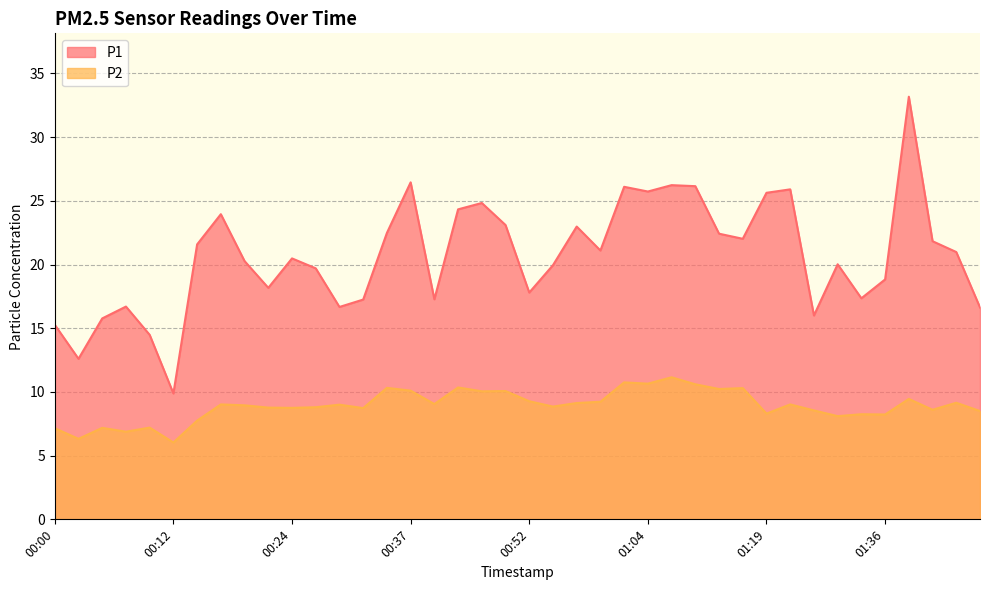

What is the spread (max minus min) of values at 01:04?

15.1